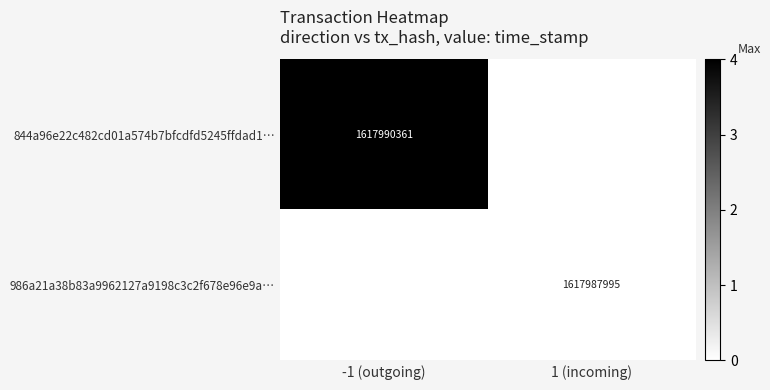

Is it true that 844a96e22c482cd01a574b7bfcdfd5245ffdad1… equals 1617990361 at -1 (outgoing)?

True